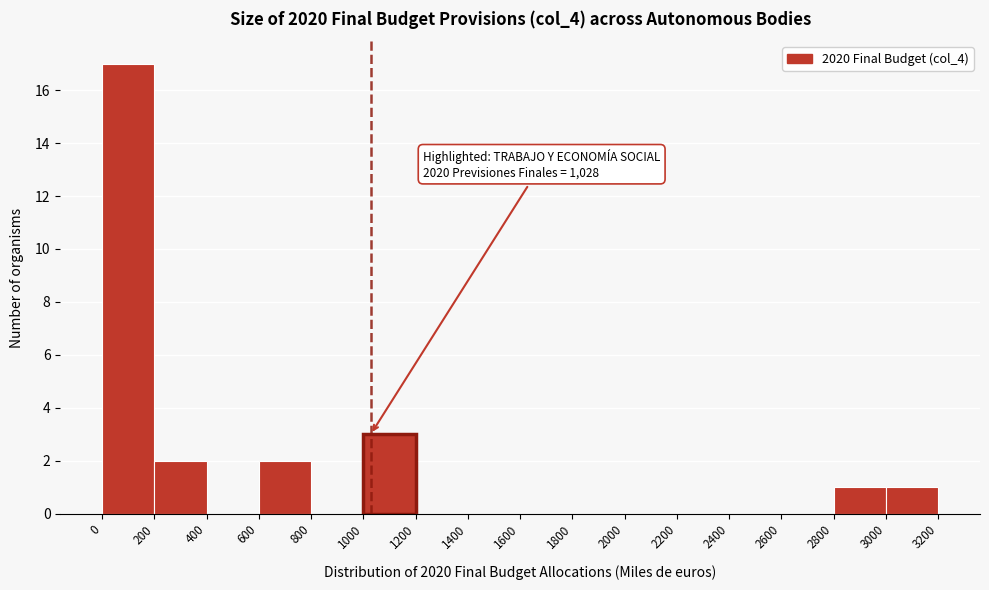

Over which range of the x-axis is the bar tallest?

0 to 200